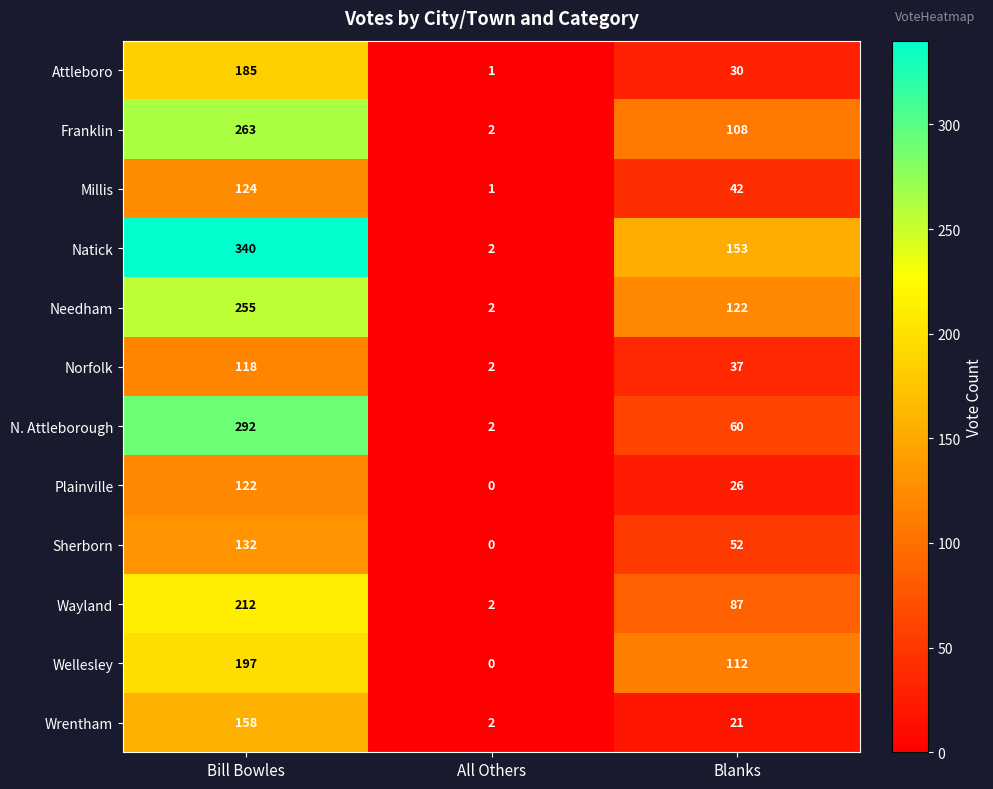

The Wellesley series shows 197 at Bill Bowles. True or false?

True